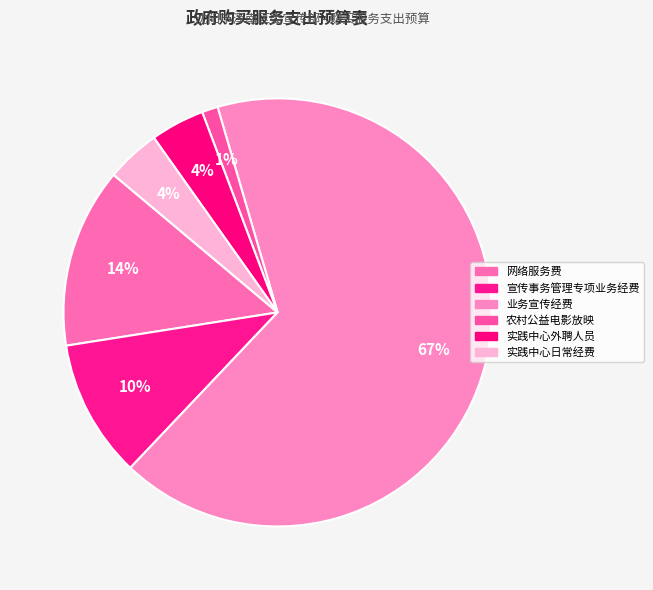

Which category has the biggest portion of the pie?

业务宣传经费